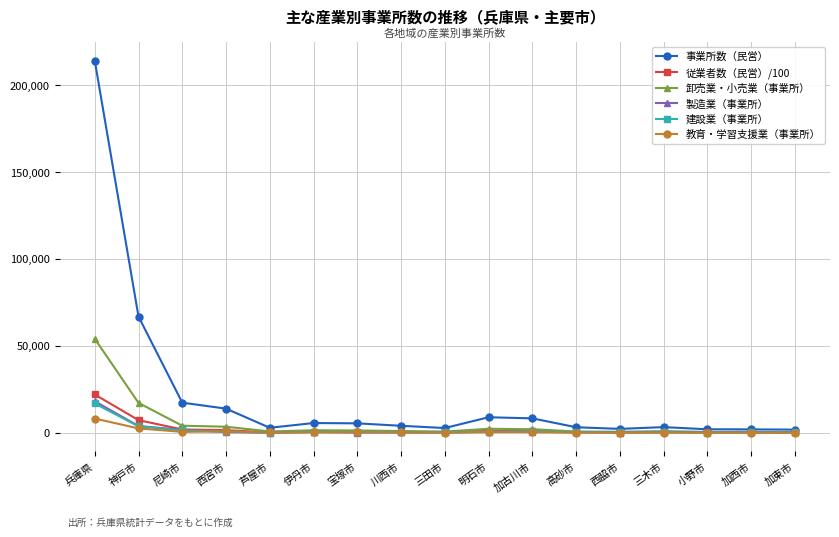

Which category has the highest value in the 教育・学習支援業（事業所） series?

兵庫県